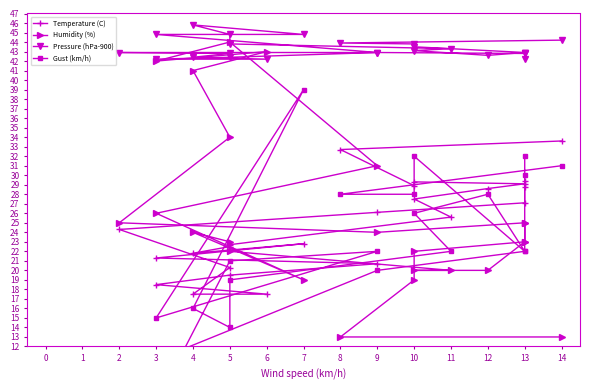

What is the total value across all series at 9?

113.0